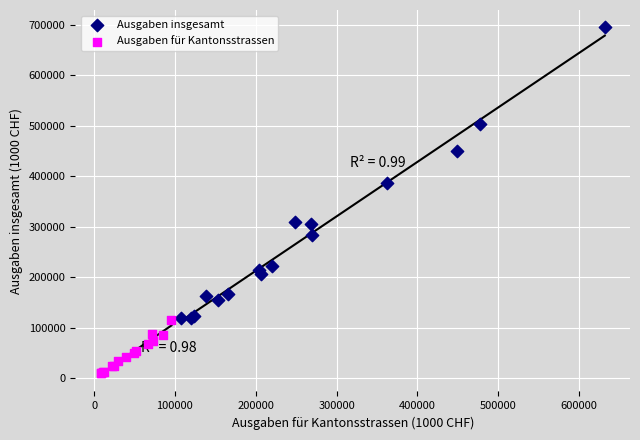

What are all the series names shown in the legend?

Ausgaben insgesamt, Ausgaben für Kantonsstrassen